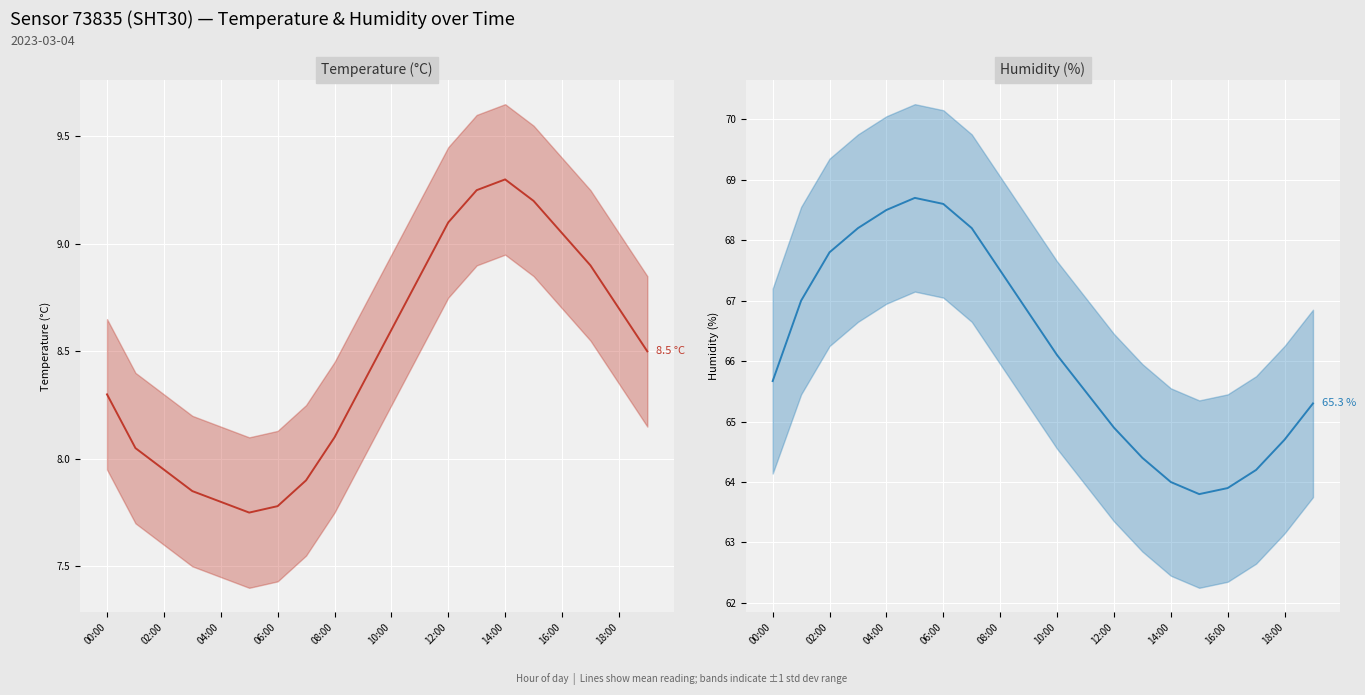

Which has a higher value, 14:00 or 13?

13